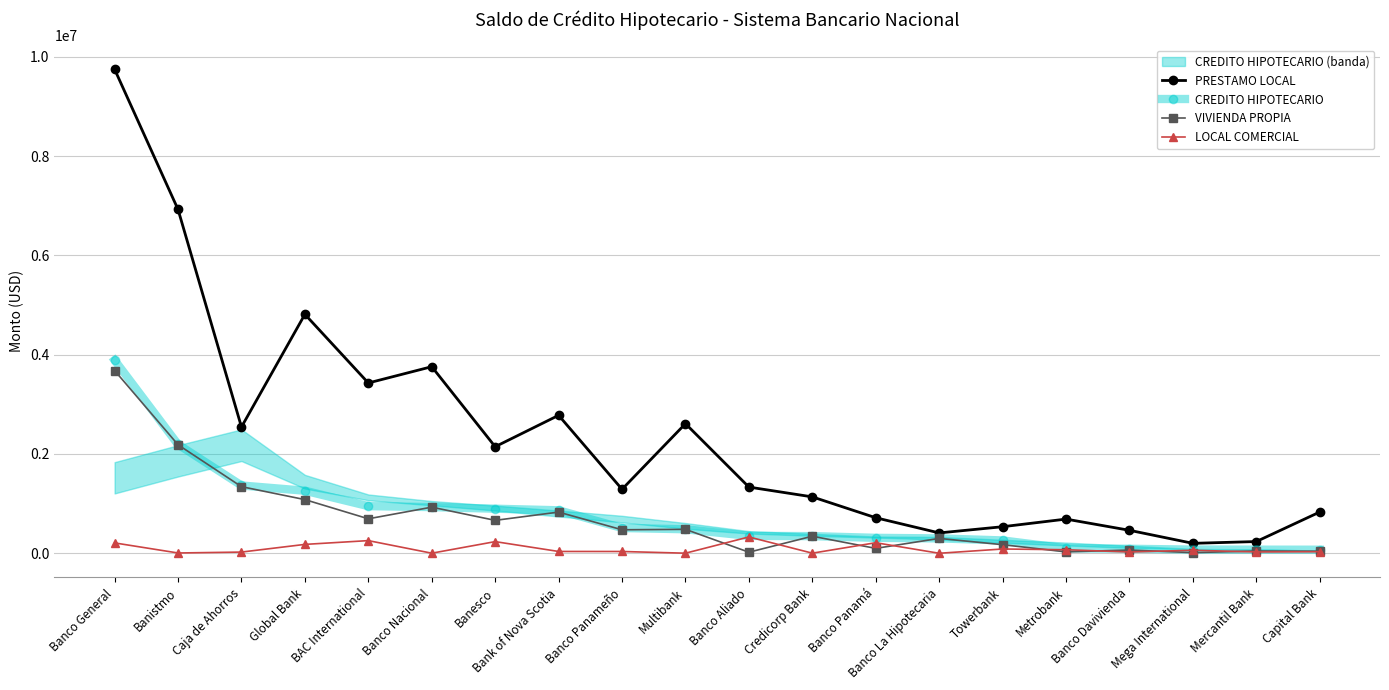

Which category has the highest value across all series?

Banco General